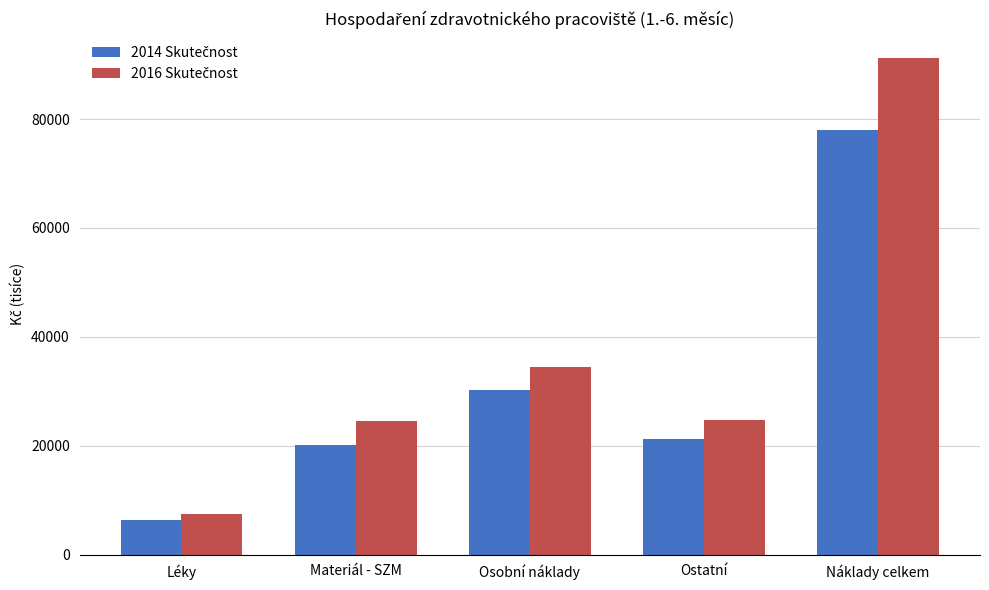

What is the maximum value shown in the chart?

91209.0